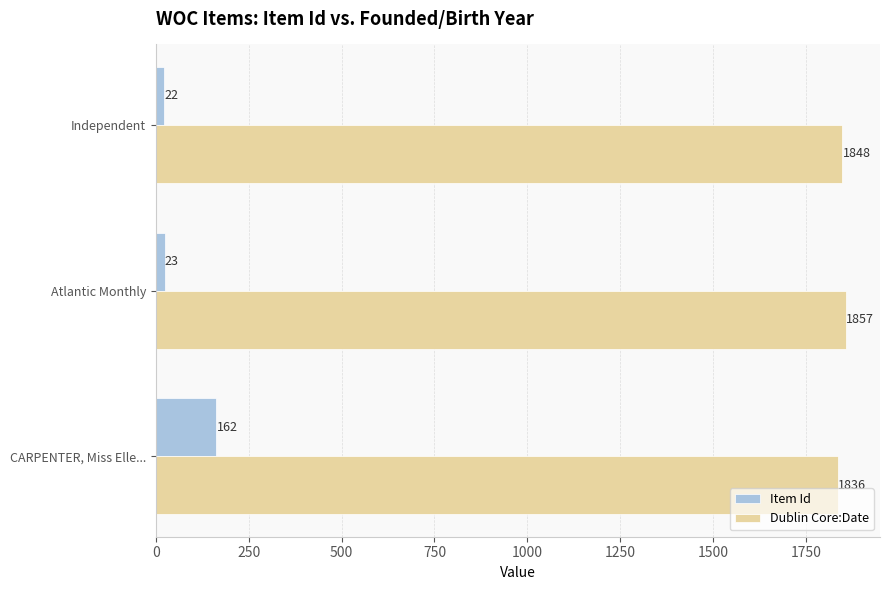

List the series in order of their overall mean, highest first.

Dublin Core:Date, Item Id